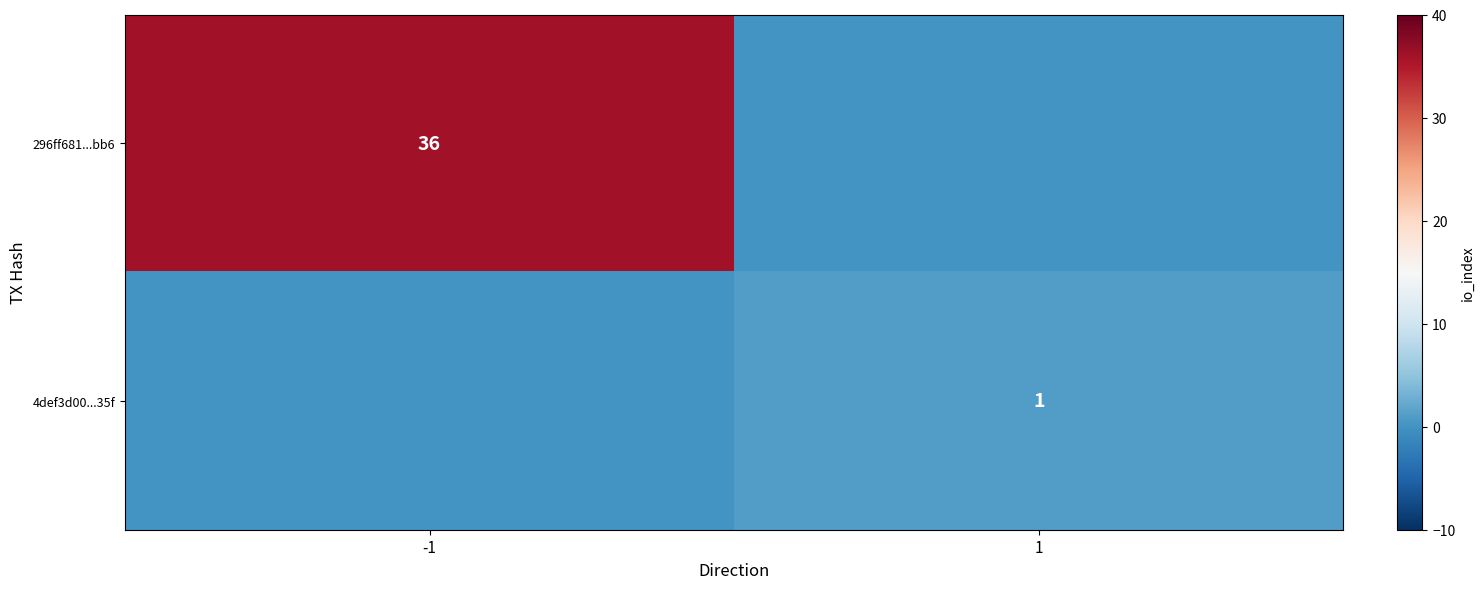

The value of 296ff681...bb6 at -1 is 14. True or false?

False